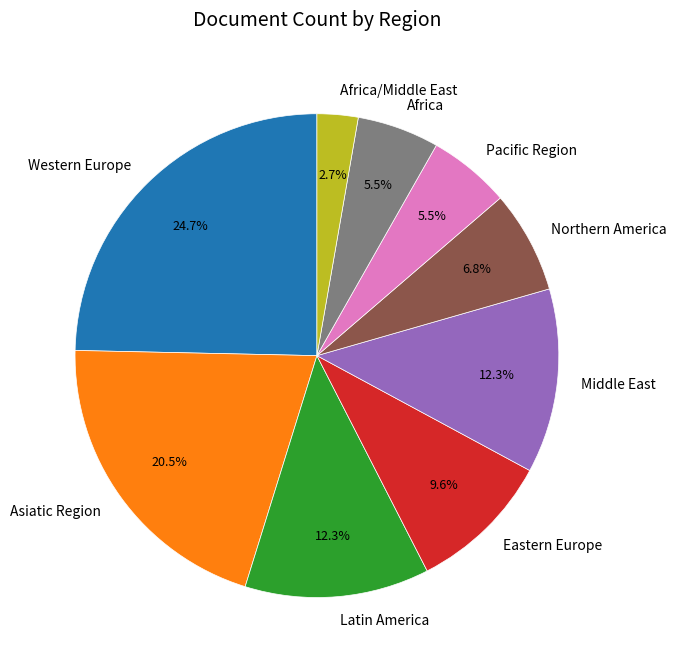

How many segments does this pie chart have?

9